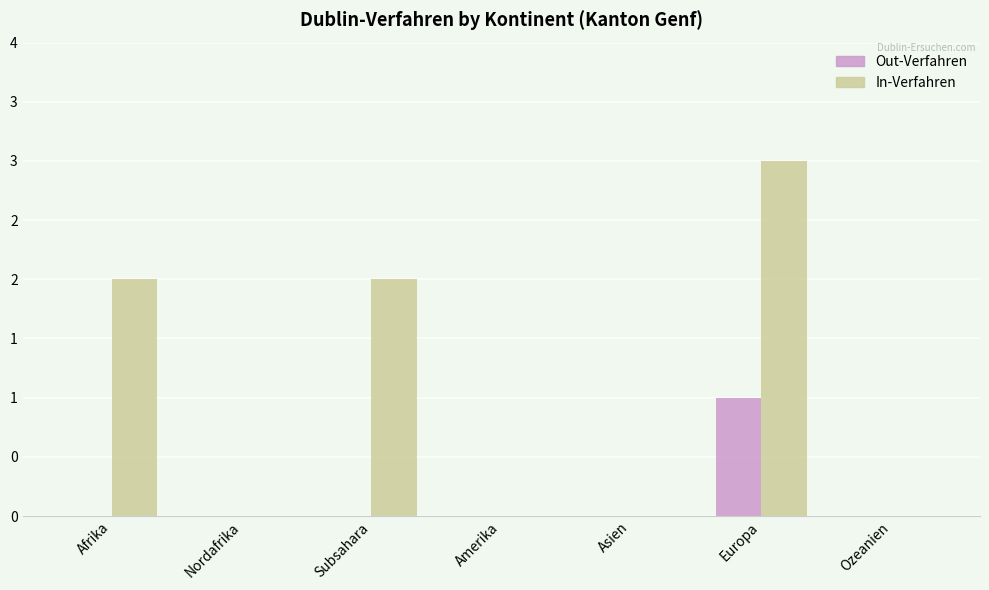

What is the label of the 4th bar from the right?

Amerika